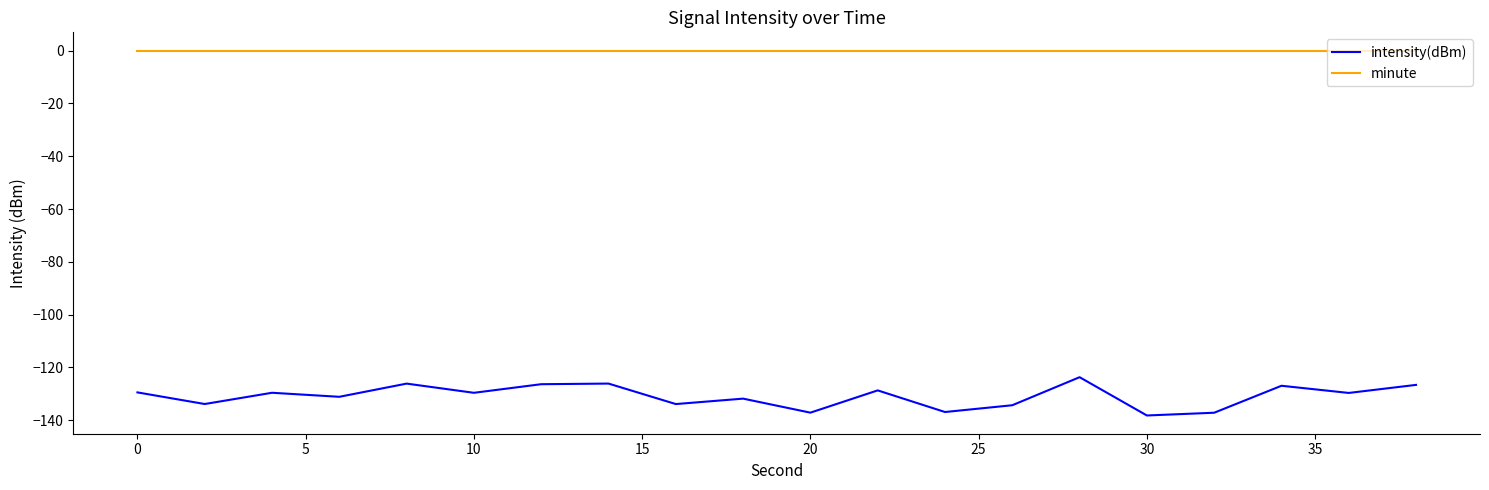

Which series has the widest spread of values?

intensity(dBm)